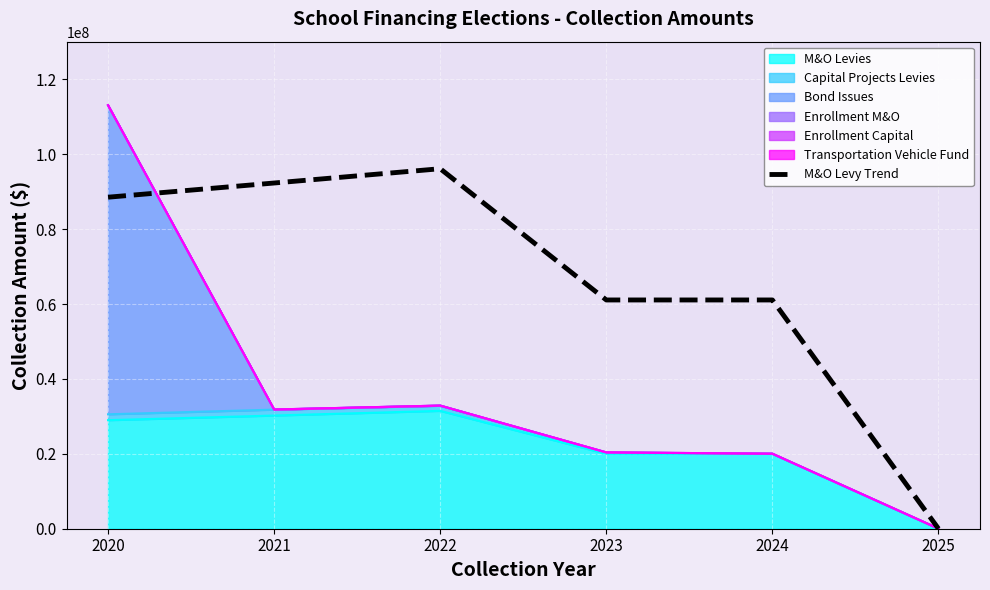

Which has a higher value, 2025 or 2023?

2023